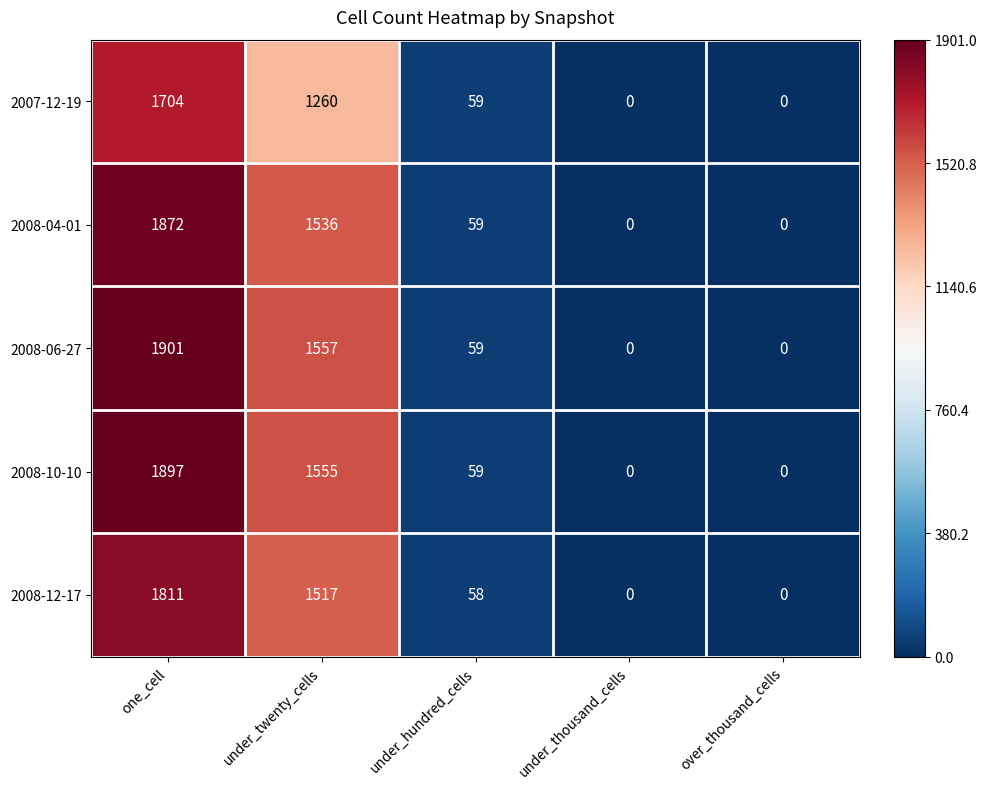

Is it true that 2008-12-17 equals 844 at under_twenty_cells?

False